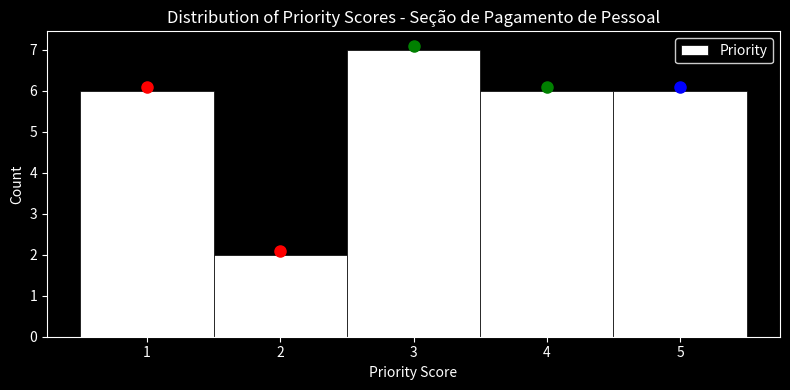

What is the height of the bar covering 0.5 to 1.5 on the x-axis? The values are not printed on the chart, so give them approximately, as read against the axis.

6